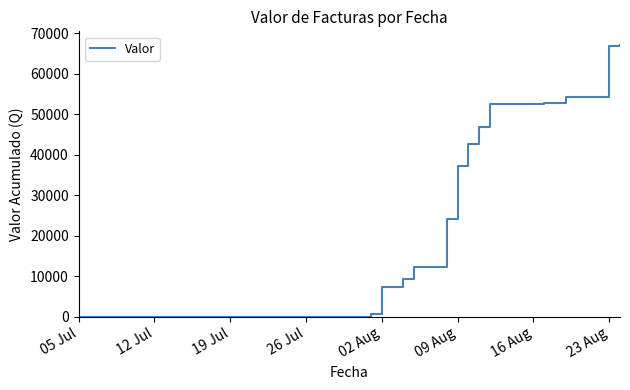

How many lines are shown in the chart?

1